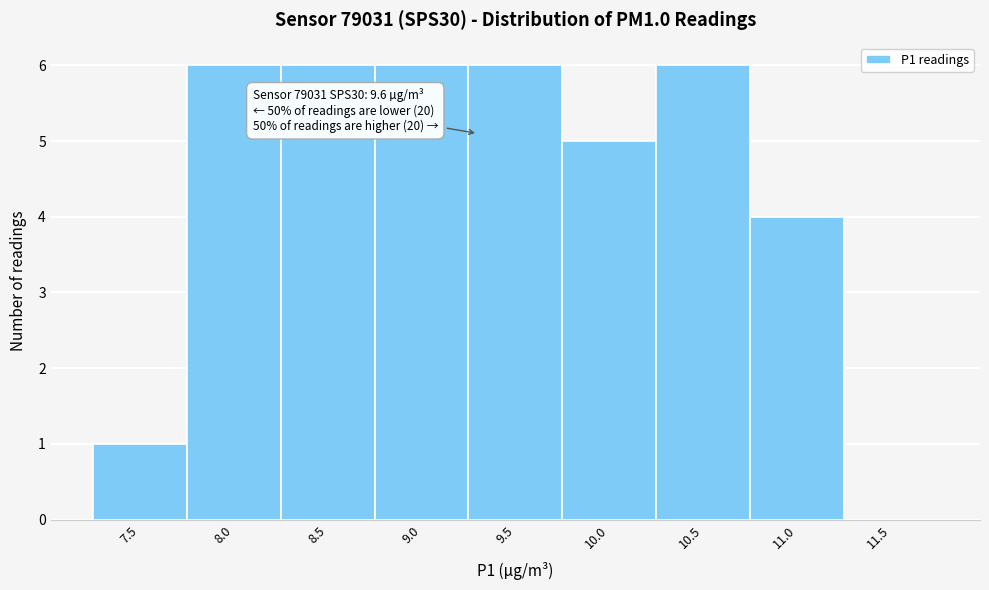

Reading right to left, what are all the values shown in this chart?

11.5=0	11.0=4	10.5=6	10.0=5	9.5=6	9.0=6	8.5=6	8.0=6	7.5=1